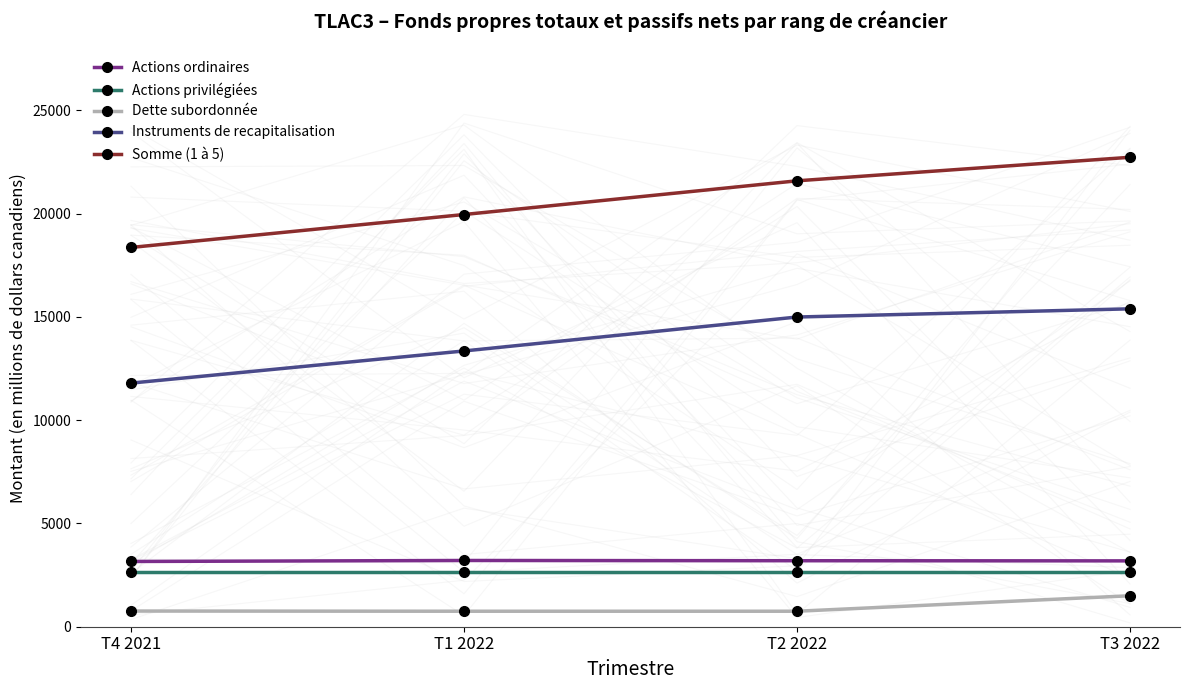

How many lines are shown in the chart?

5